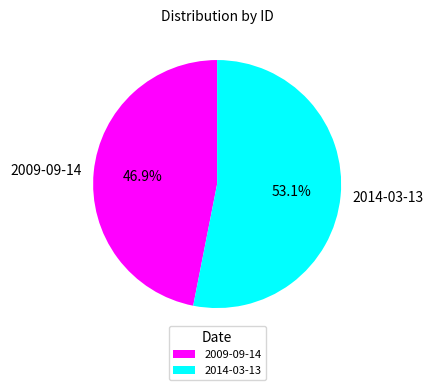

How much of the chart is everything except 2014-03-13?

46.9%